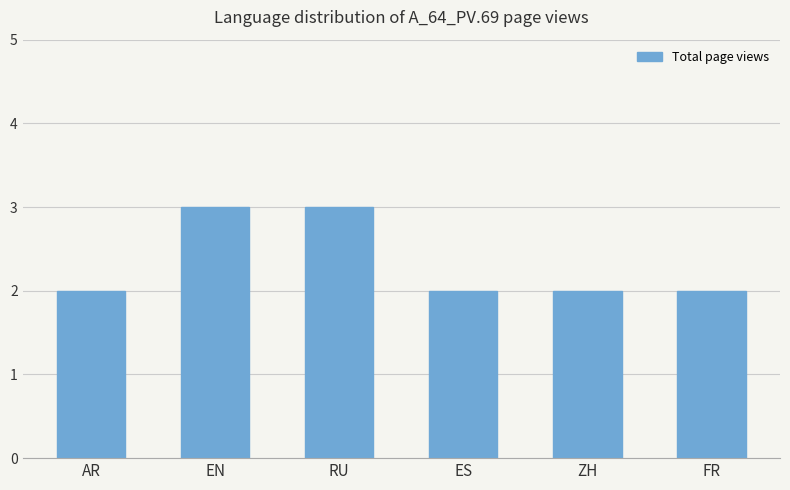

Is it true that the value at ZH is 2?

True